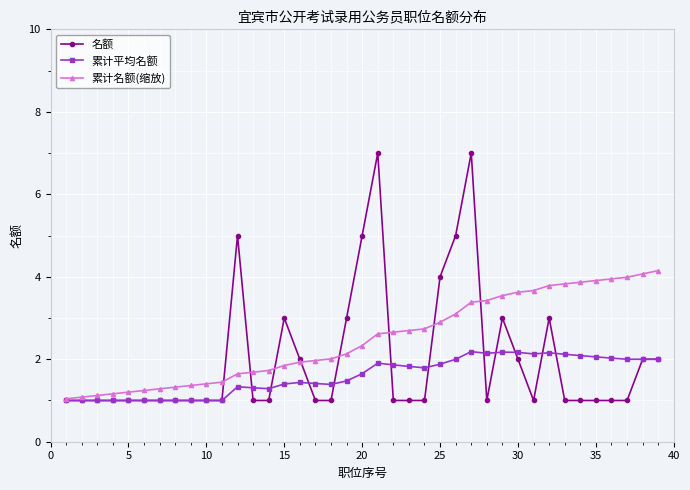

Which series has the widest spread of values?

名额